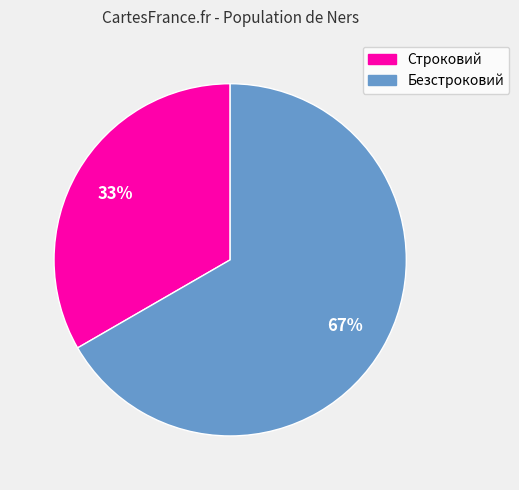

Is it true that Безстроковий is 67% of the pie?

True